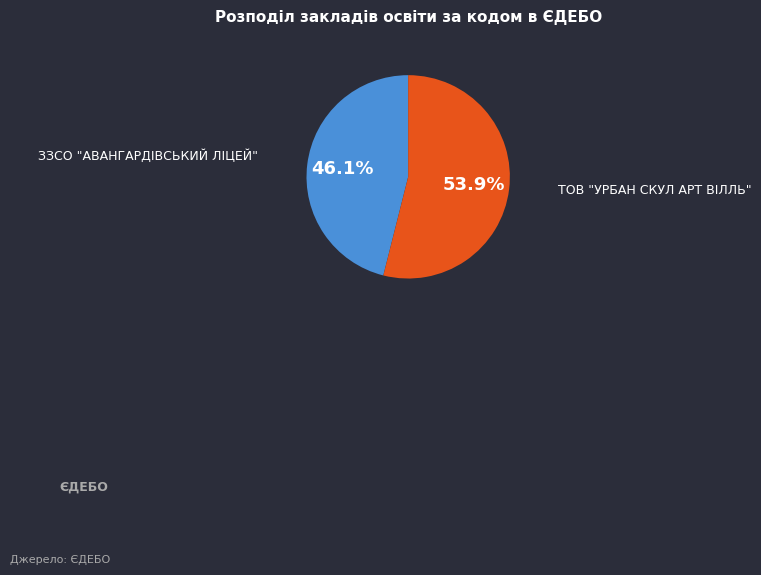

Is there any slice that represents more than half of the pie?

Yes